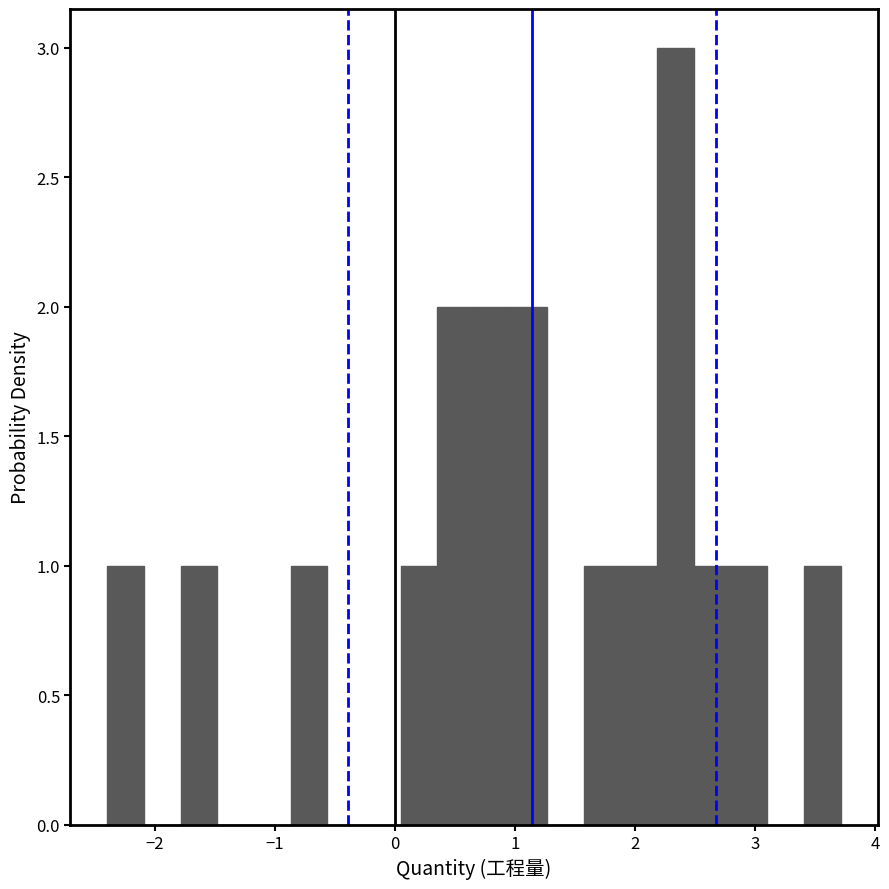

Read against the x-axis, roughly where is the centre of the tallest bar?

2.3